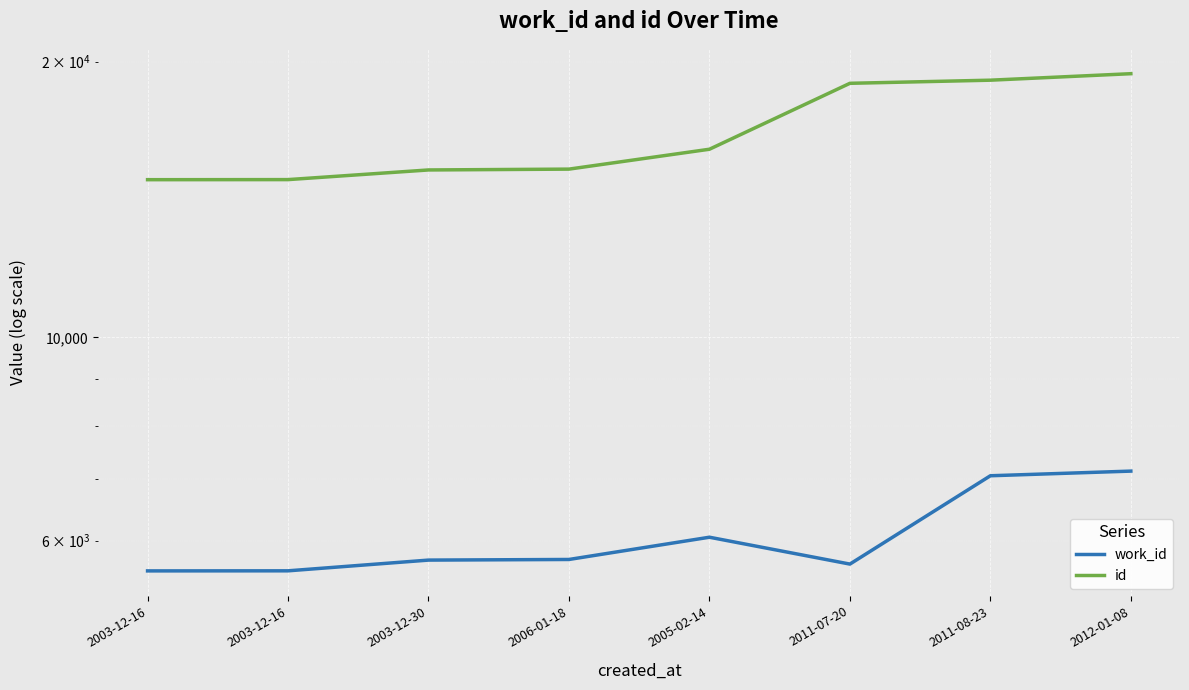

At how many categories does at least one series exceed 8143?

8